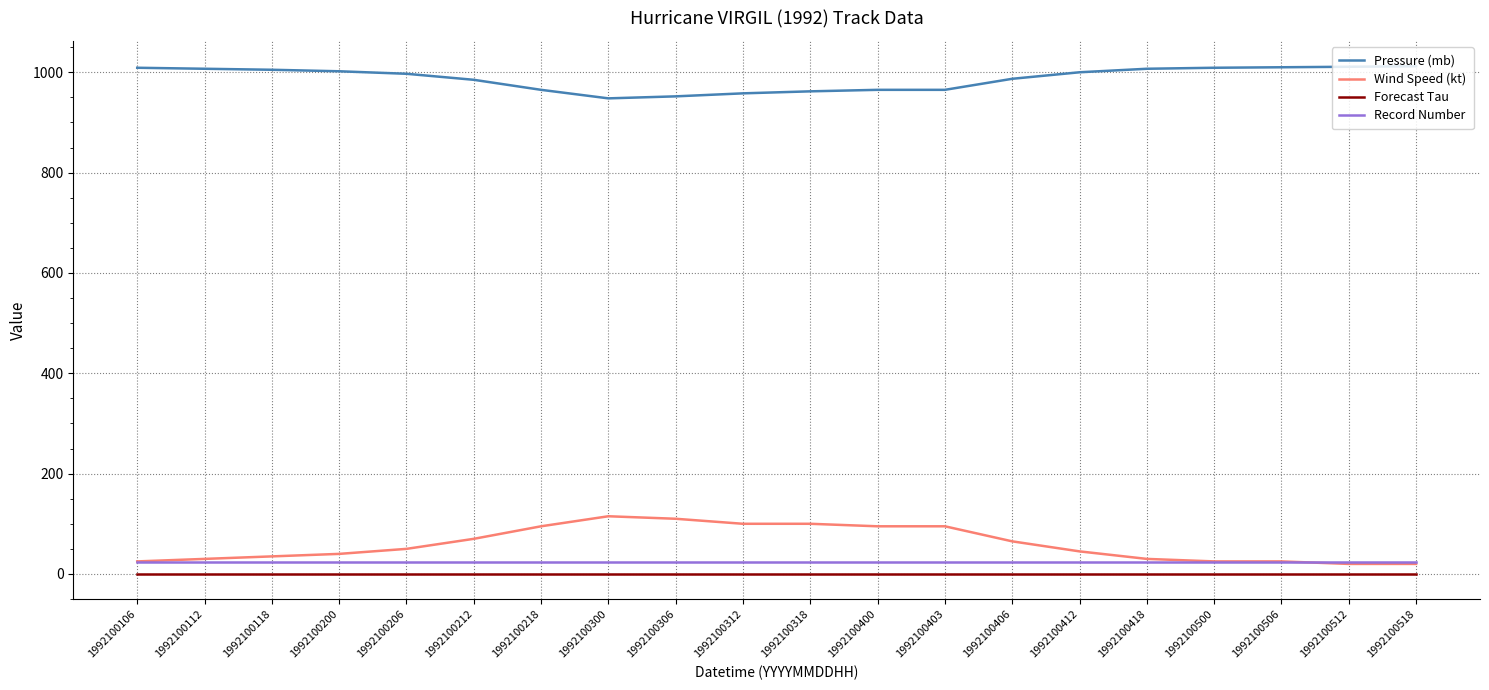

True or false: Wind Speed (kt) and Pressure (mb) cross at least once.

False